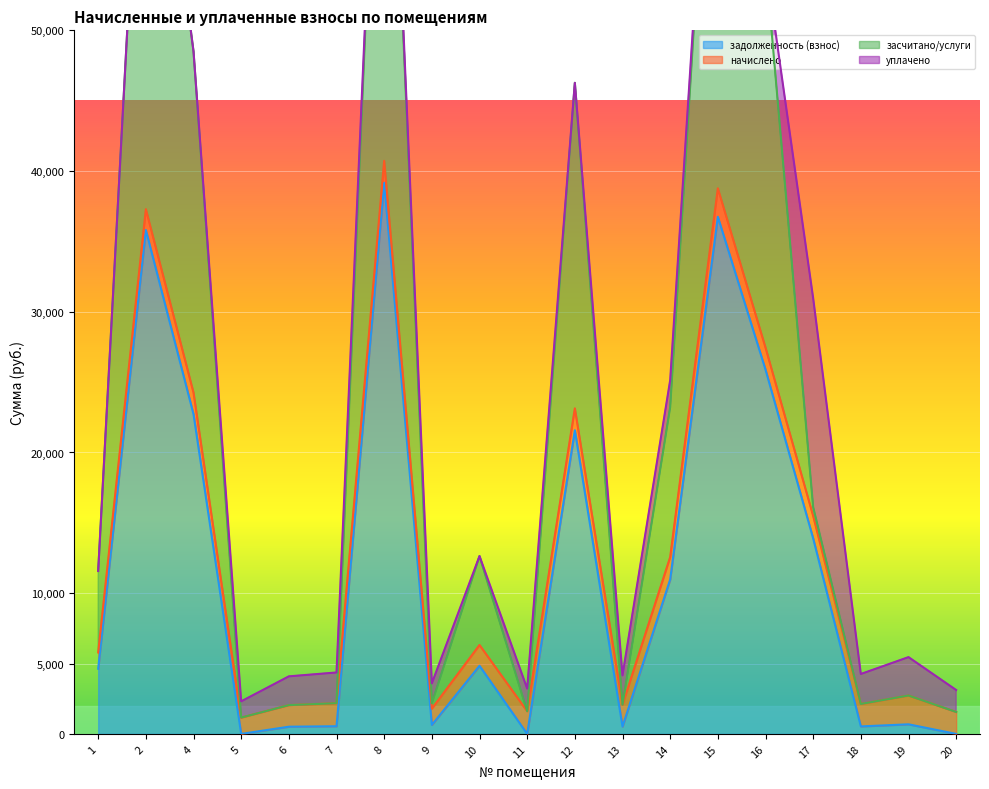

True or false: засчитано/услуги and задолженность (взнос) intersect in this chart.

False